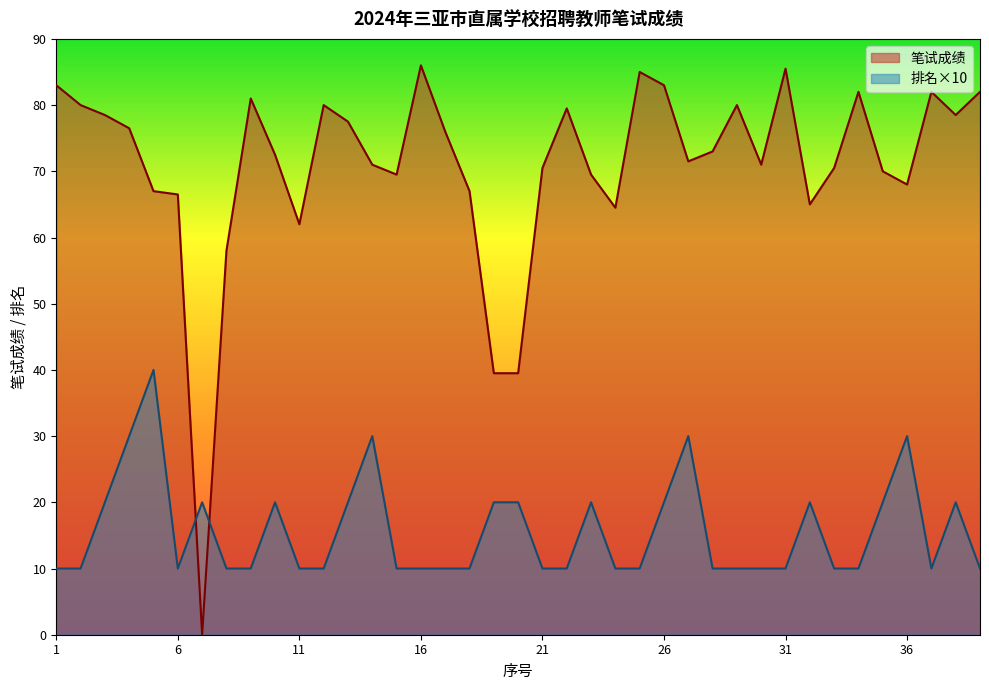

Is it true that 笔试成绩 equals 53.6 at 39?

False